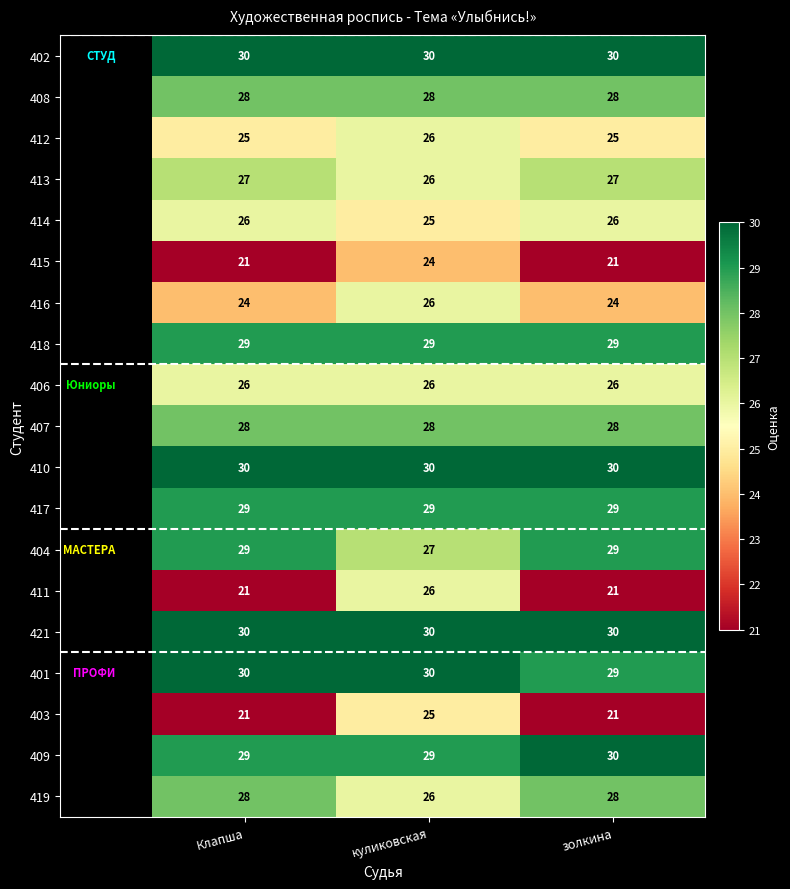

At which category is the sum across all series the highest?

куликовская